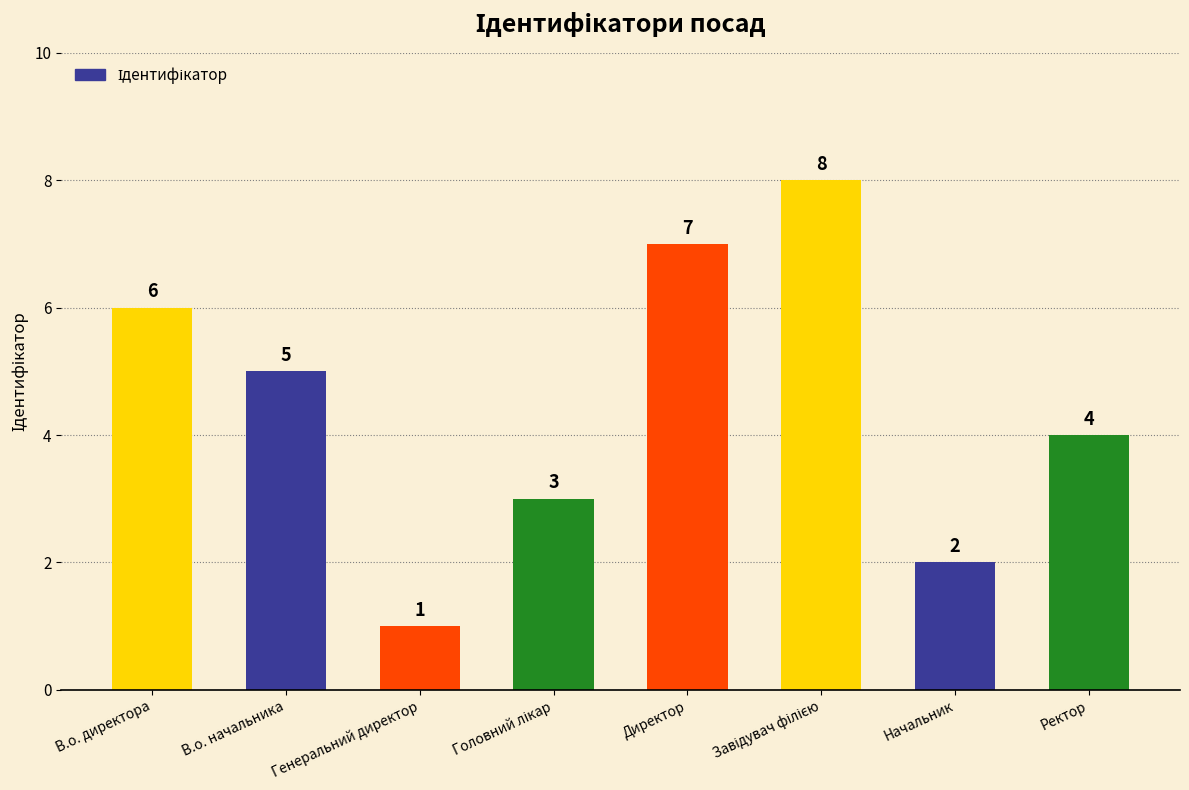

What is the value of the 1st bar from the left?

6